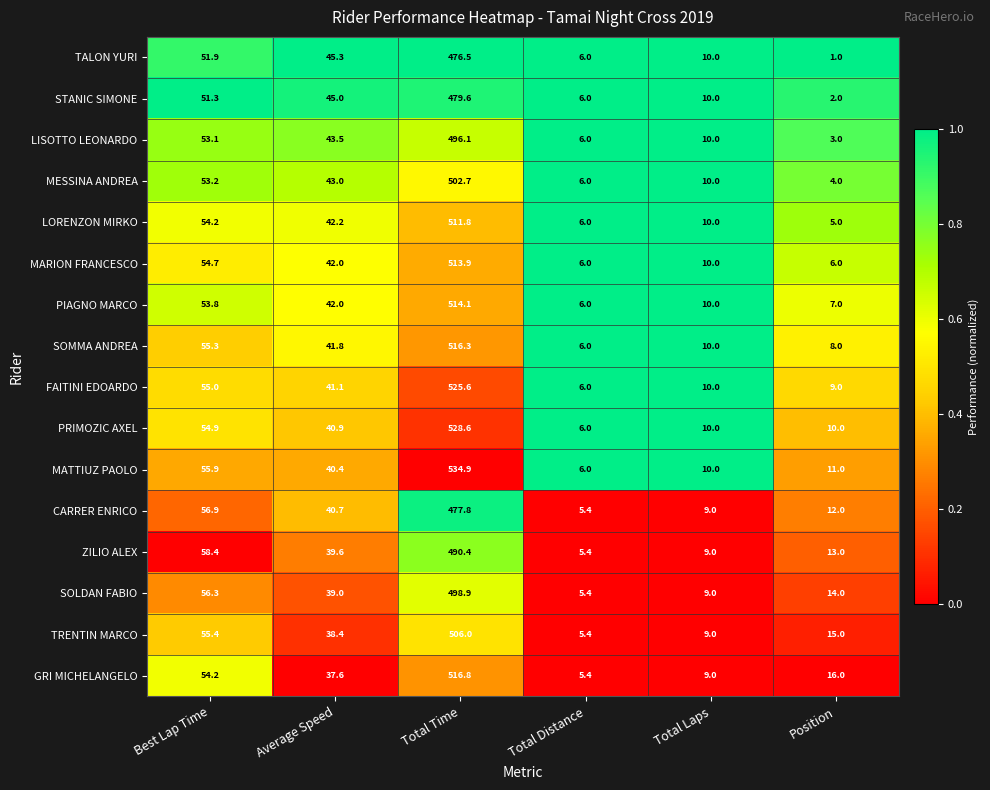

How many distinct data groups are displayed?

16